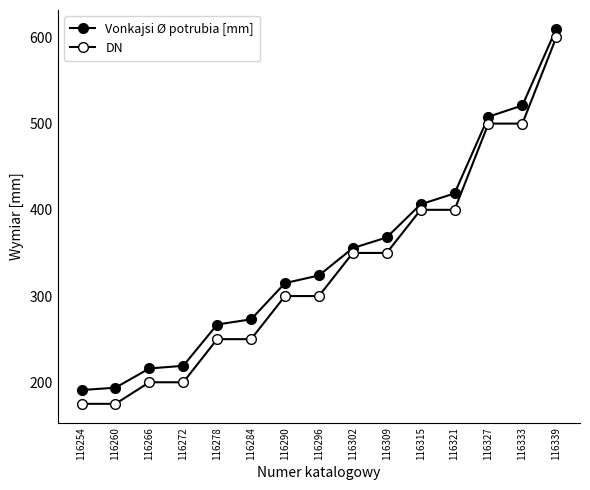

What is the sum of the DN values at 116278 and 116327?

750.0